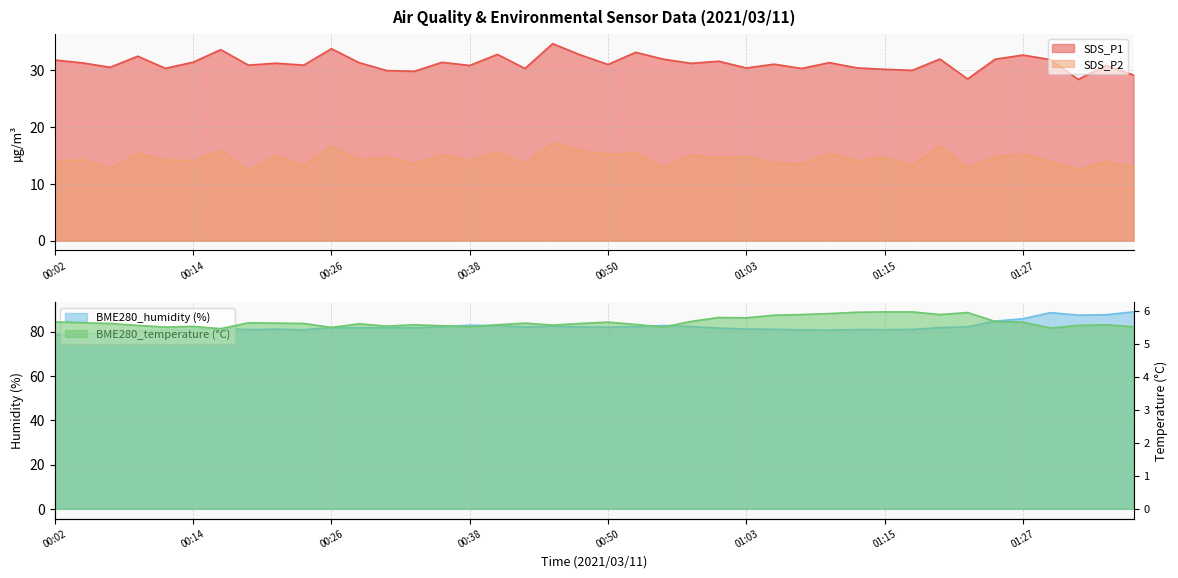

Is it true that BME280_humidity equals 114.0 at 00:19?

False